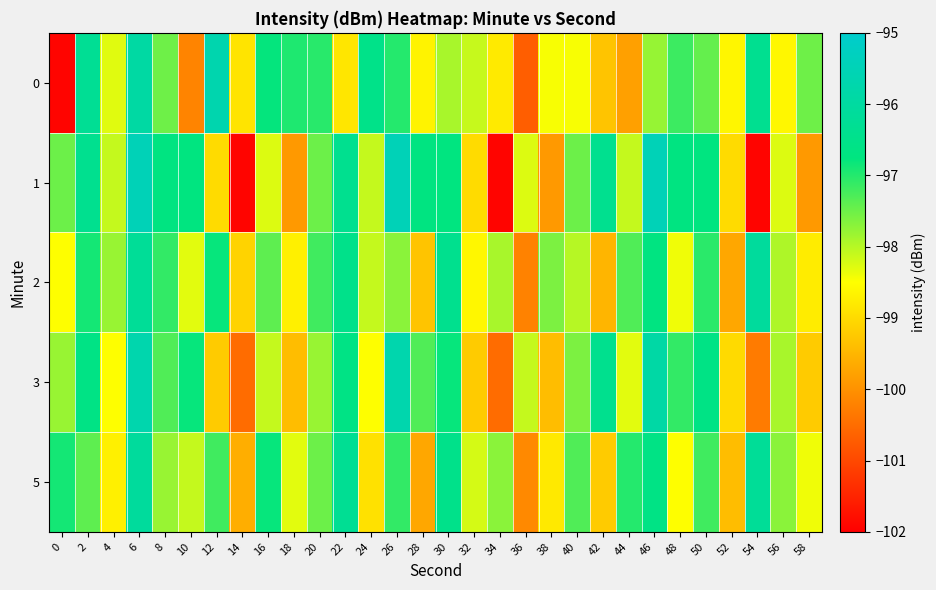

Which label corresponds to the smallest value in the chart?

14